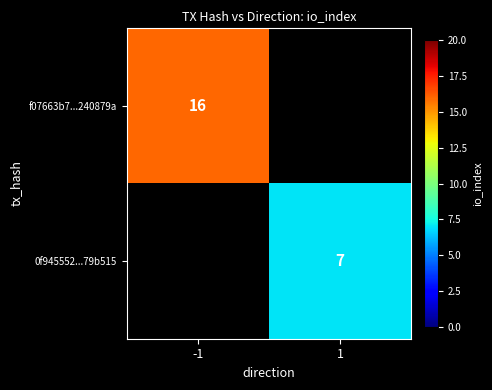

The 0f945552...79b515 series shows 7 at 1. True or false?

True